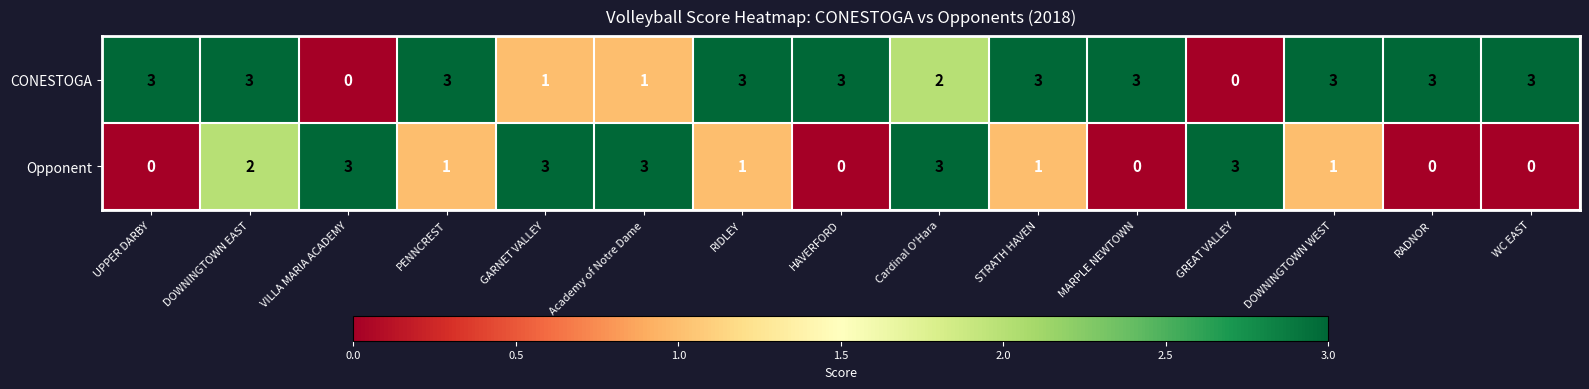

What is the total value across all series at RADNOR?

3